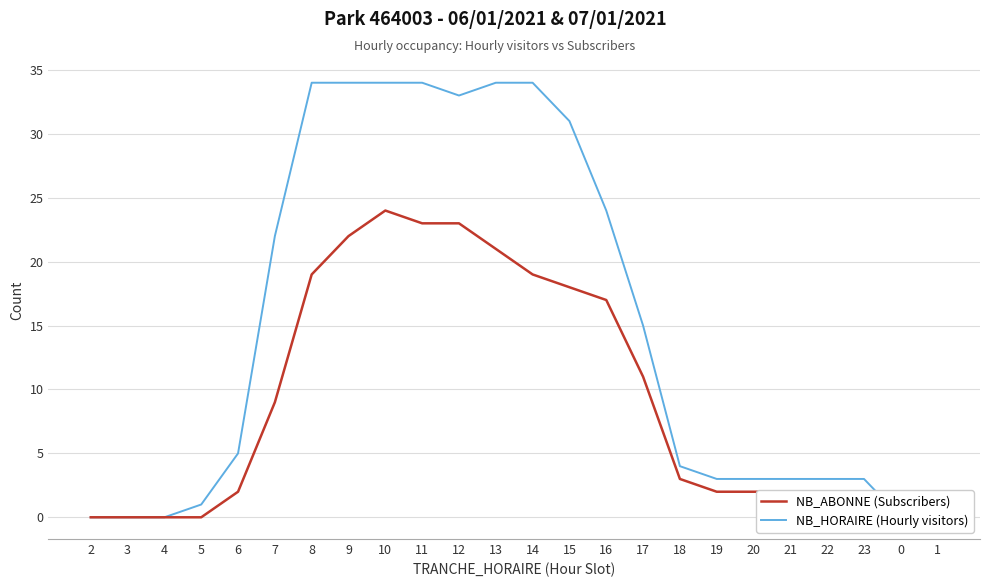

What position from the right is 23?

3